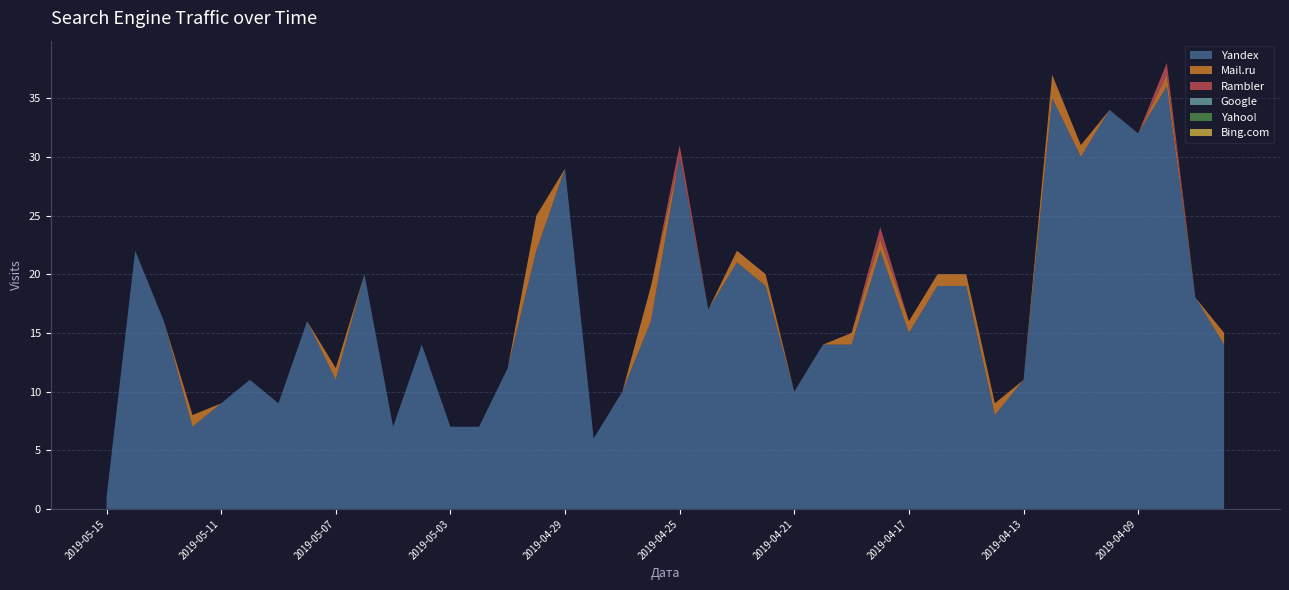

Reading left to right, what are all the values shown in this chart?

Yandex: 2019-05-15=1	2019-05-14=22	2019-05-13=16	2019-05-12=7	2019-05-11=9	2019-05-10=11	2019-05-09=9	2019-05-08=16	2019-05-07=11	2019-05-06=20	2019-05-05=7	2019-05-04=14	2019-05-03=7	2019-05-02=7	2019-05-01=12	2019-04-30=22	2019-04-29=29	2019-04-28=6	2019-04-27=10	2019-04-26=16	2019-04-25=30	2019-04-24=17	2019-04-23=21	2019-04-22=19	2019-04-21=10	2019-04-20=14	2019-04-19=14	2019-04-18=22	2019-04-17=15	2019-04-16=19	2019-04-15=19	2019-04-14=8	2019-04-13=11	2019-04-12=35	2019-04-11=30	2019-04-10=34	2019-04-09=32	2019-04-08=36	2019-04-07=18	2019-04-06=14
Mail.ru: 2019-05-15=0	2019-05-14=0	2019-05-13=0	2019-05-12=1	2019-05-11=0	2019-05-10=0	2019-05-09=0	2019-05-08=0	2019-05-07=1	2019-05-06=0	2019-05-05=0	2019-05-04=0	2019-05-03=0	2019-05-02=0	2019-05-01=0	2019-04-30=3	2019-04-29=0	2019-04-28=0	2019-04-27=0	2019-04-26=3	2019-04-25=0	2019-04-24=0	2019-04-23=1	2019-04-22=1	2019-04-21=0	2019-04-20=0	2019-04-19=1	2019-04-18=1	2019-04-17=1	2019-04-16=1	2019-04-15=1	2019-04-14=1	2019-04-13=0	2019-04-12=2	2019-04-11=1	2019-04-10=0	2019-04-09=0	2019-04-08=1	2019-04-07=0	2019-04-06=1
Rambler: 2019-05-15=0	2019-05-14=0	2019-05-13=0	2019-05-12=0	2019-05-11=0	2019-05-10=0	2019-05-09=0	2019-05-08=0	2019-05-07=0	2019-05-06=0	2019-05-05=0	2019-05-04=0	2019-05-03=0	2019-05-02=0	2019-05-01=0	2019-04-30=0	2019-04-29=0	2019-04-28=0	2019-04-27=0	2019-04-26=0	2019-04-25=1	2019-04-24=0	2019-04-23=0	2019-04-22=0	2019-04-21=0	2019-04-20=0	2019-04-19=0	2019-04-18=1	2019-04-17=0	2019-04-16=0	2019-04-15=0	2019-04-14=0	2019-04-13=0	2019-04-12=0	2019-04-11=0	2019-04-10=0	2019-04-09=0	2019-04-08=1	2019-04-07=0	2019-04-06=0
Google: 2019-05-15=0	2019-05-14=0	2019-05-13=0	2019-05-12=0	2019-05-11=0	2019-05-10=0	2019-05-09=0	2019-05-08=0	2019-05-07=0	2019-05-06=0	2019-05-05=0	2019-05-04=0	2019-05-03=0	2019-05-02=0	2019-05-01=0	2019-04-30=0	2019-04-29=0	2019-04-28=0	2019-04-27=0	2019-04-26=0	2019-04-25=0	2019-04-24=0	2019-04-23=0	2019-04-22=0	2019-04-21=0	2019-04-20=0	2019-04-19=0	2019-04-18=0	2019-04-17=0	2019-04-16=0	2019-04-15=0	2019-04-14=0	2019-04-13=0	2019-04-12=0	2019-04-11=0	2019-04-10=0	2019-04-09=0	2019-04-08=0	2019-04-07=0	2019-04-06=0
Yahoo!: 2019-05-15=0	2019-05-14=0	2019-05-13=0	2019-05-12=0	2019-05-11=0	2019-05-10=0	2019-05-09=0	2019-05-08=0	2019-05-07=0	2019-05-06=0	2019-05-05=0	2019-05-04=0	2019-05-03=0	2019-05-02=0	2019-05-01=0	2019-04-30=0	2019-04-29=0	2019-04-28=0	2019-04-27=0	2019-04-26=0	2019-04-25=0	2019-04-24=0	2019-04-23=0	2019-04-22=0	2019-04-21=0	2019-04-20=0	2019-04-19=0	2019-04-18=0	2019-04-17=0	2019-04-16=0	2019-04-15=0	2019-04-14=0	2019-04-13=0	2019-04-12=0	2019-04-11=0	2019-04-10=0	2019-04-09=0	2019-04-08=0	2019-04-07=0	2019-04-06=0
Bing.com: 2019-05-15=0	2019-05-14=0	2019-05-13=0	2019-05-12=0	2019-05-11=0	2019-05-10=0	2019-05-09=0	2019-05-08=0	2019-05-07=0	2019-05-06=0	2019-05-05=0	2019-05-04=0	2019-05-03=0	2019-05-02=0	2019-05-01=0	2019-04-30=0	2019-04-29=0	2019-04-28=0	2019-04-27=0	2019-04-26=0	2019-04-25=0	2019-04-24=0	2019-04-23=0	2019-04-22=0	2019-04-21=0	2019-04-20=0	2019-04-19=0	2019-04-18=0	2019-04-17=0	2019-04-16=0	2019-04-15=0	2019-04-14=0	2019-04-13=0	2019-04-12=0	2019-04-11=0	2019-04-10=0	2019-04-09=0	2019-04-08=0	2019-04-07=0	2019-04-06=0